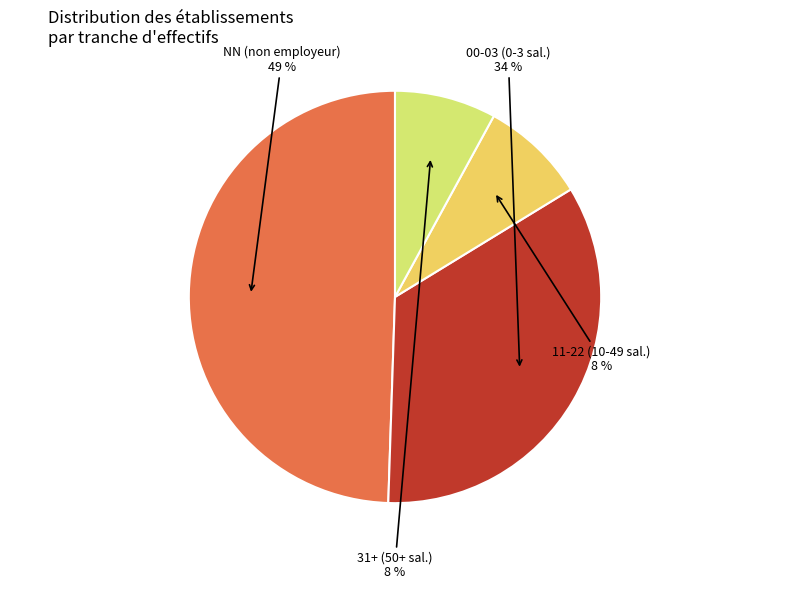

Is there any slice that represents more than half of the pie?

No